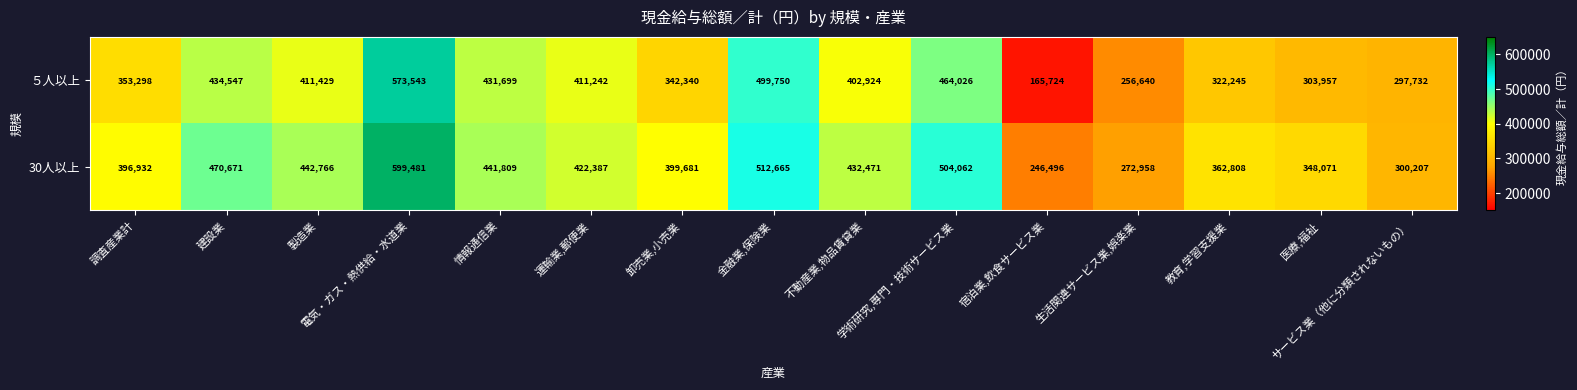

How many series are shown in this chart?

2